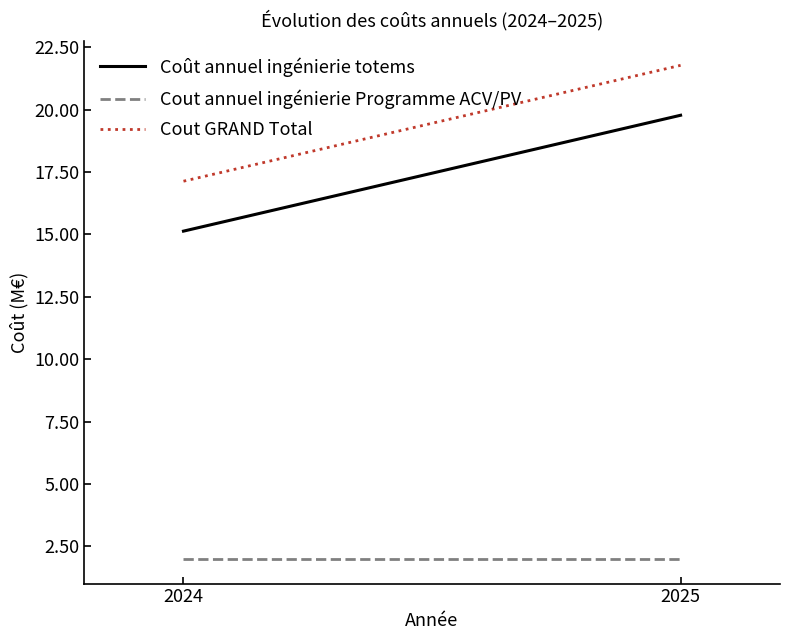

Which series has the largest total across all categories?

Cout GRAND Total